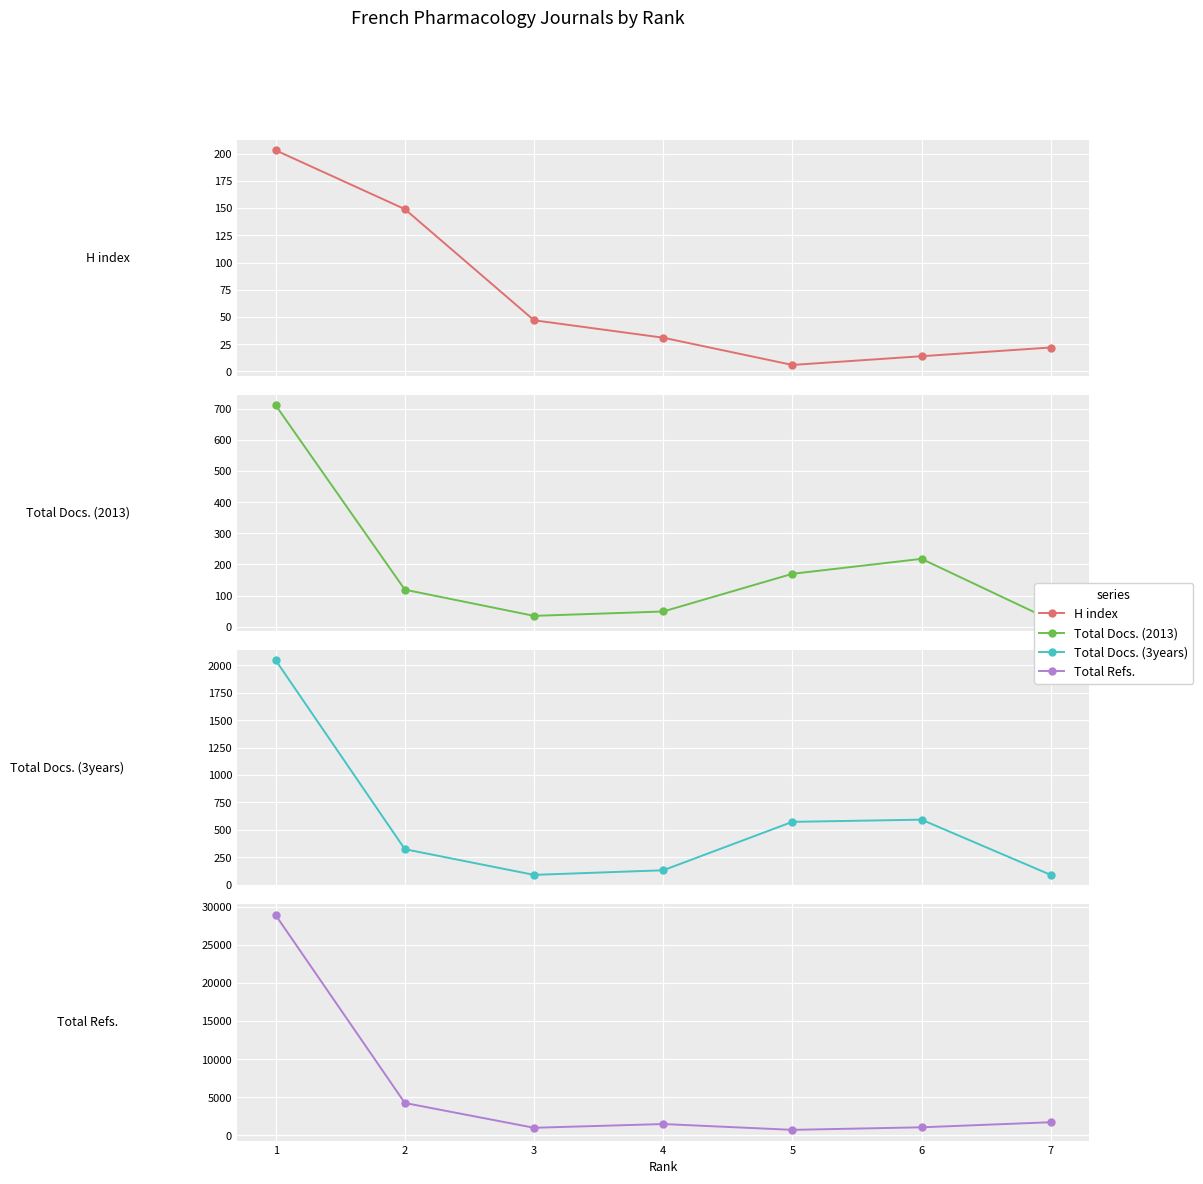

What is the maximum value for Total Docs. (3years)?

2045